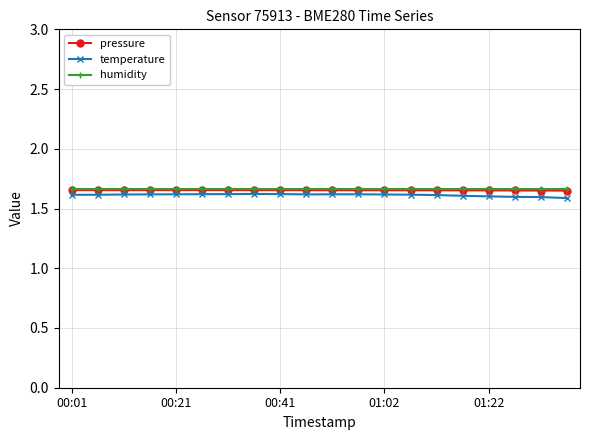

What is the sum of all pressure values?

33.1